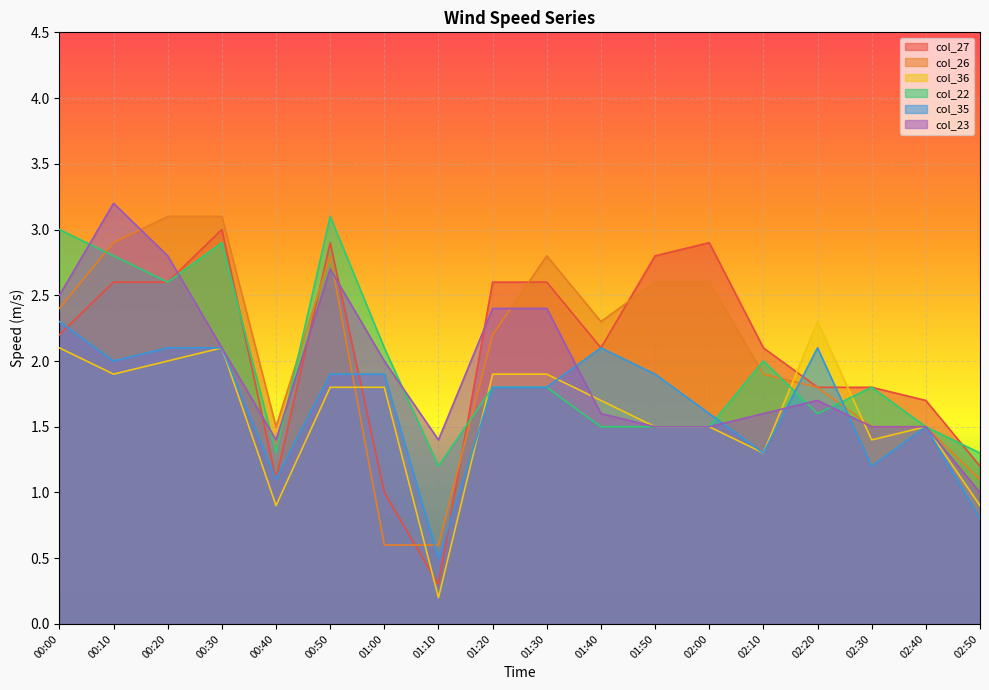

At how many categories does at least one series exceed 0?

18